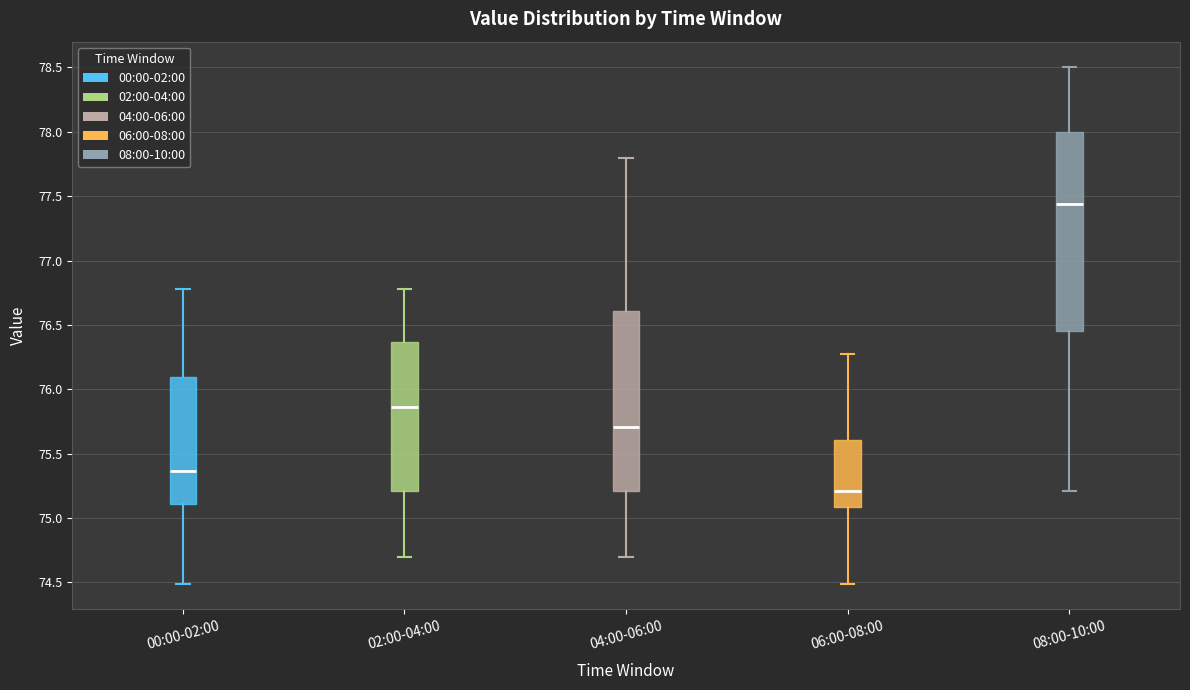

Reading left to right, transcribe this box plot: for each box, give where its median line is, the range the box spans, and where its two whiskers end, as read against the y-axis. The values are not printed on the chart, so give them approximately, as read against the axis.

00:00-02:00: median 75.35, box 75.10 to 76.10, whiskers 74.50 to 76.80
02:00-04:00: median 75.85, box 75.20 to 76.35, whiskers 74.70 to 76.80
04:00-06:00: median 75.70, box 75.20 to 76.60, whiskers 74.70 to 77.80
06:00-08:00: median 75.20, box 75.10 to 75.60, whiskers 74.50 to 76.25
08:00-10:00: median 77.45, box 76.45 to 78.00, whiskers 75.20 to 78.50